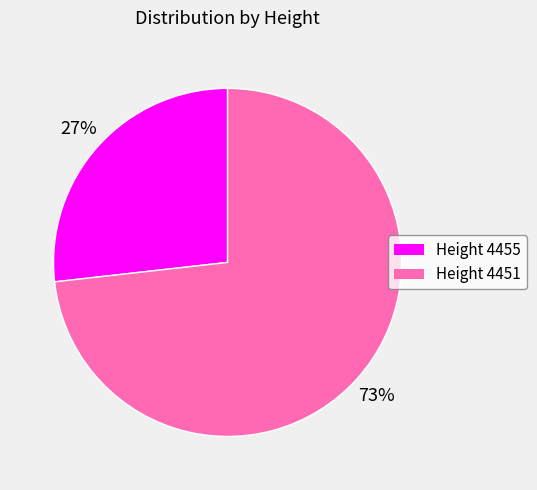

To the nearest percent, what is the average slice percentage?

50%